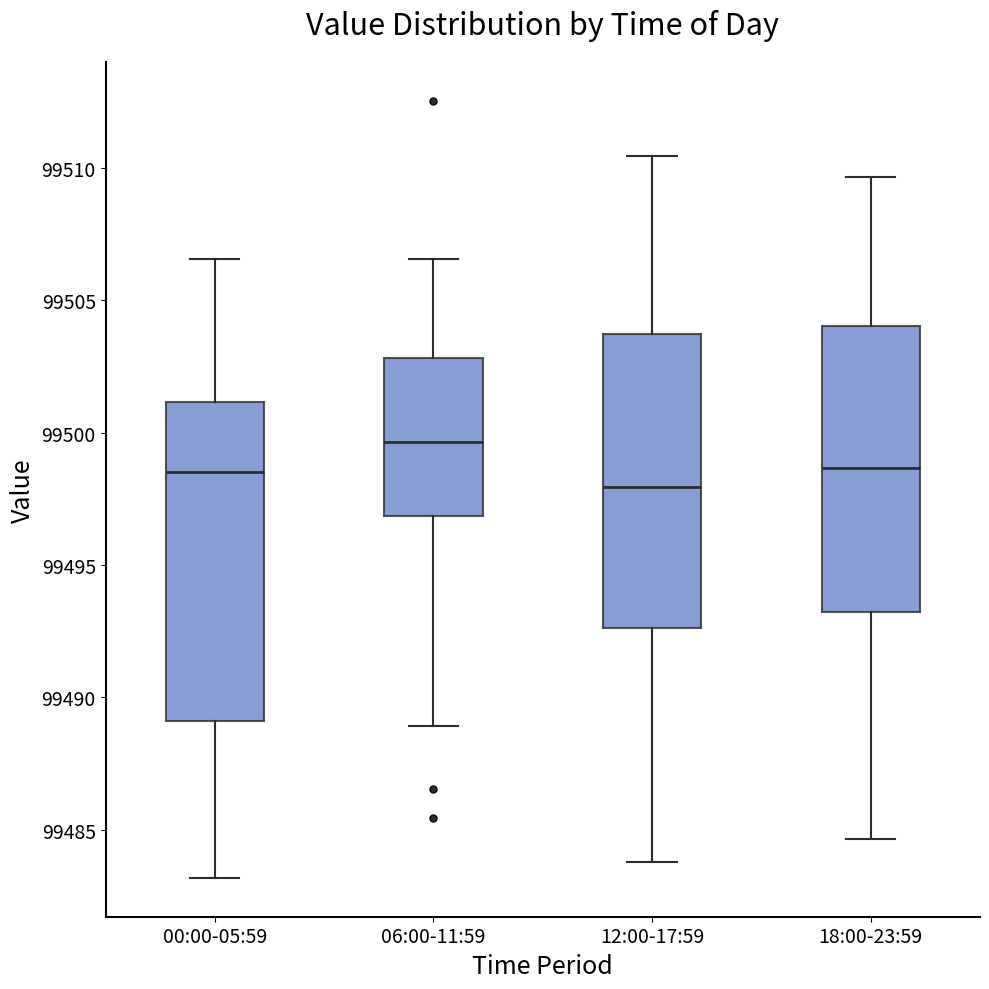

Reading left to right, read every box against the y-axis: the position of its median line, the range the box covers, and the ends of its whiskers. The values are not printed on the chart, so give them approximately, as read against the axis.

00:00-05:59: median 99498.5, box 99489.0 to 99501.0, whiskers 99483.0 to 99506.5
06:00-11:59: median 99499.5, box 99497.0 to 99503.0, whiskers 99489.0 to 99506.5
12:00-17:59: median 99498.0, box 99492.5 to 99503.5, whiskers 99484.0 to 99510.5
18:00-23:59: median 99498.5, box 99493.0 to 99504.0, whiskers 99484.5 to 99509.5